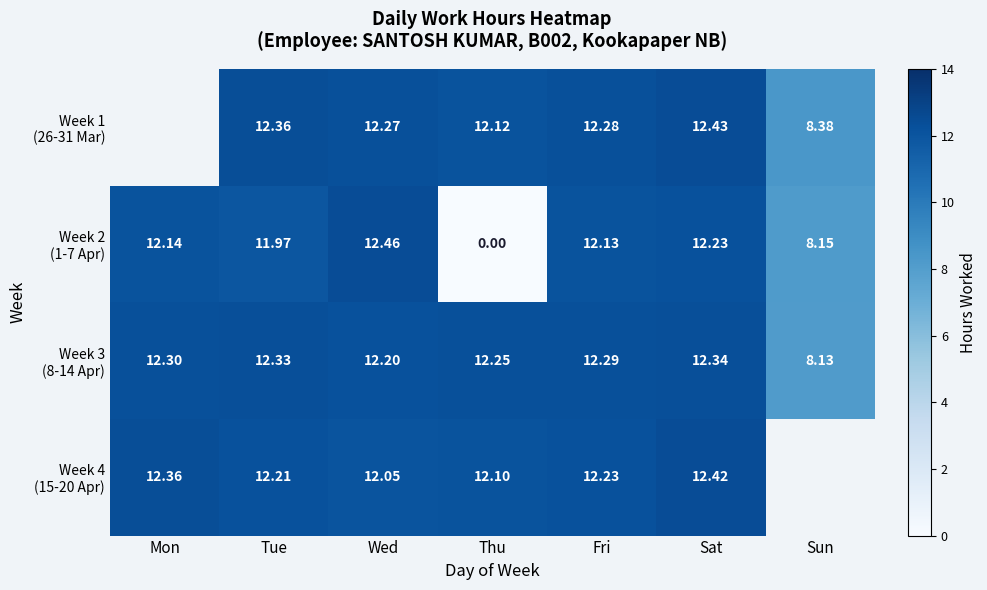

Which has a higher value, Tue or Mon?

Mon